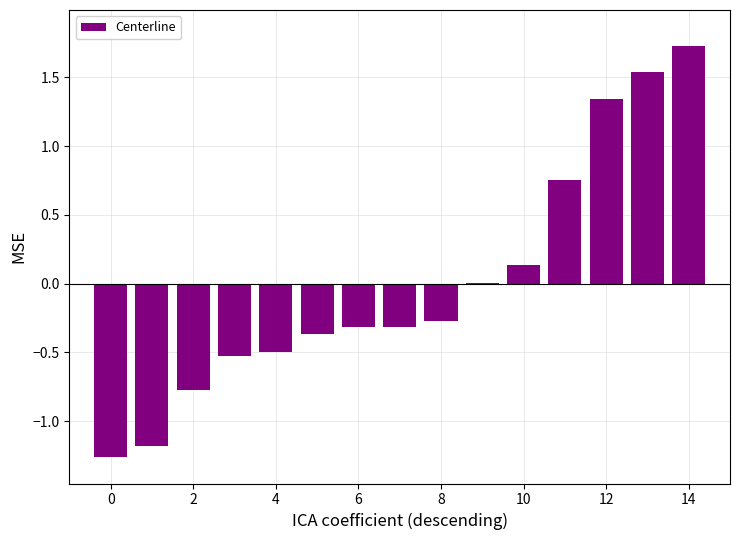

How many distinct data groups are displayed?

1